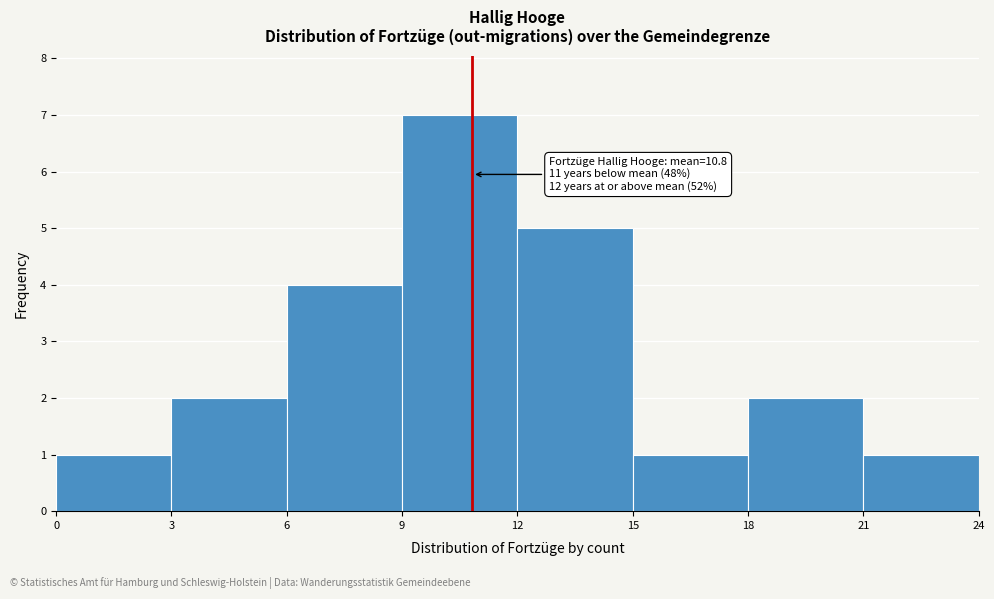

Which range on the x-axis has the tallest bar?

9 to 12